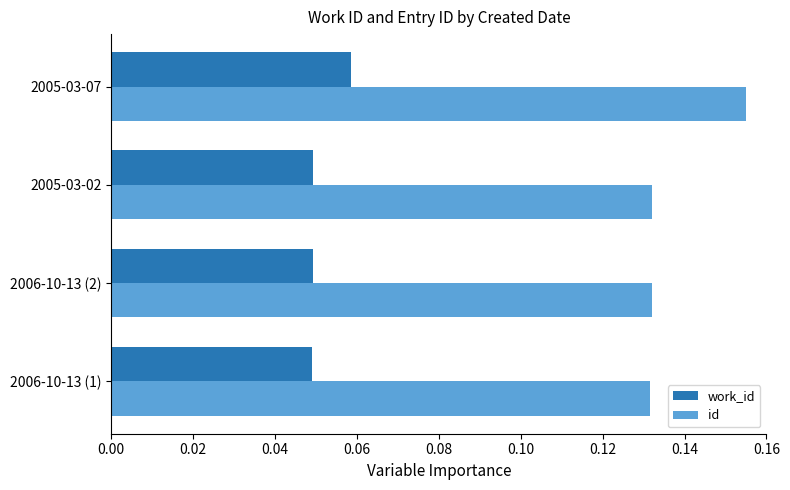

The value of id at 2005-03-07 is 0.3. True or false?

False